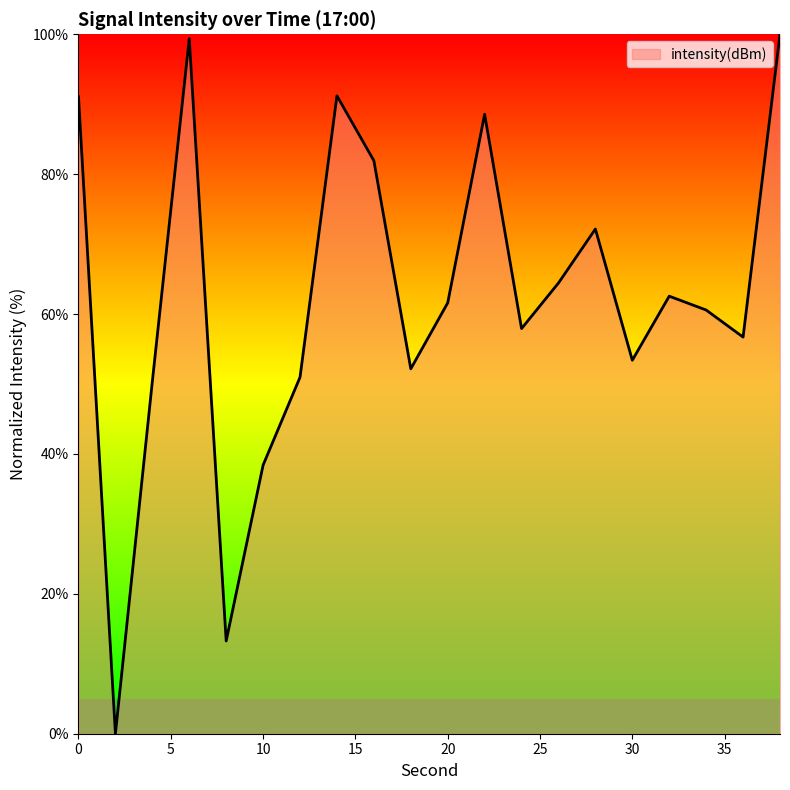

How many series are shown in this chart?

1